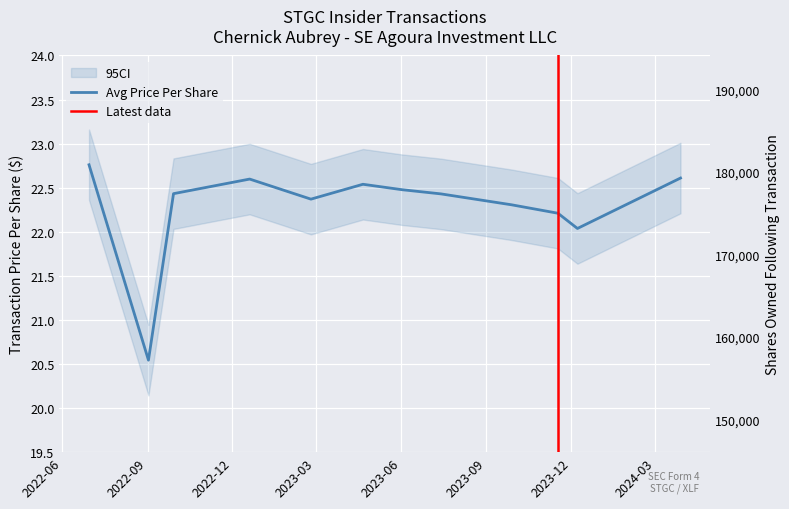

What is the difference between the maximum and minimum values in the transactionPricePerShare series?

2.2